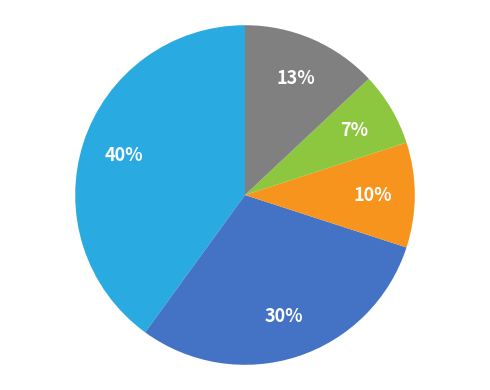

How many segments does this pie chart have?

5